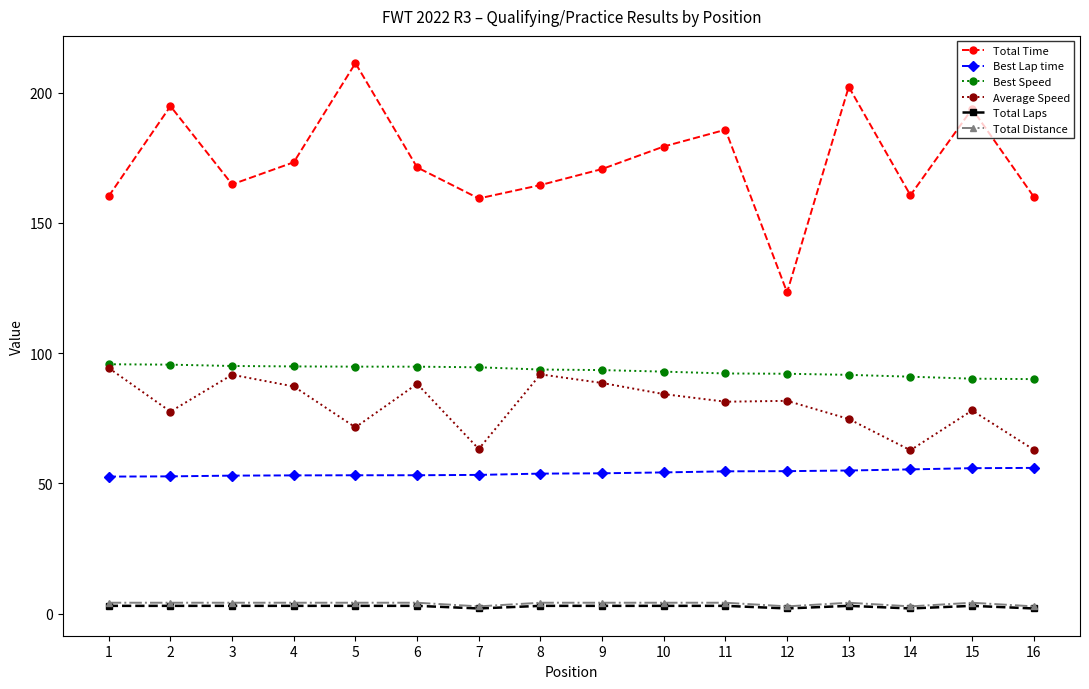

True or false: Best Speed and Total Time intersect in this chart.

False